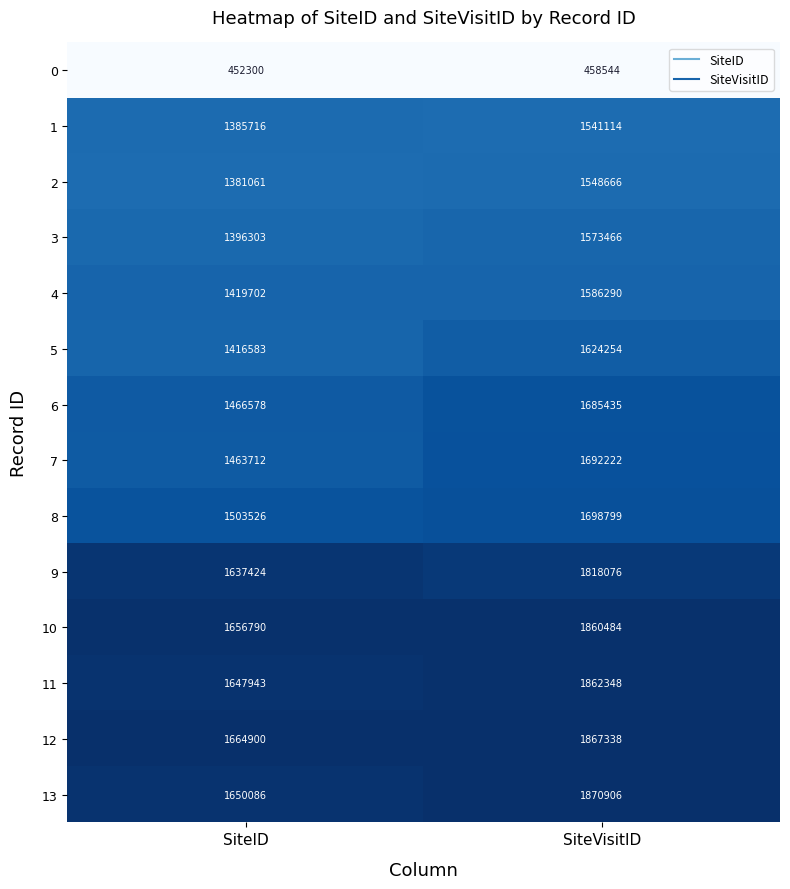

Which label corresponds to the largest value in the chart?

SiteVisitID